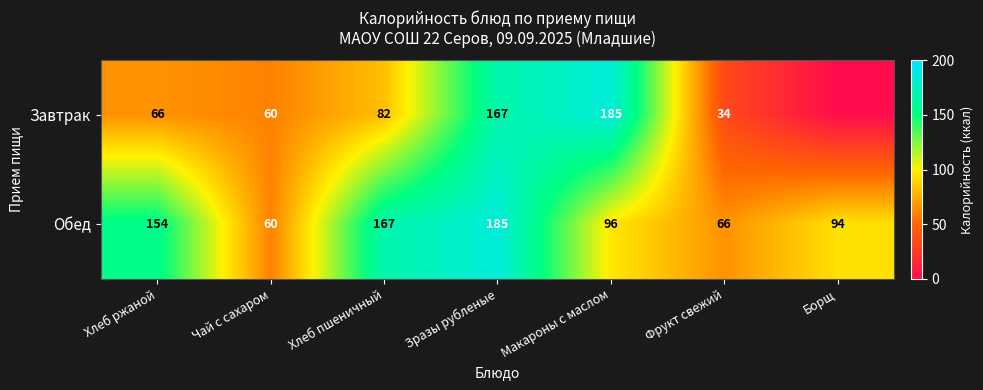

At which label is Обед closest to 122?

Макароны с маслом